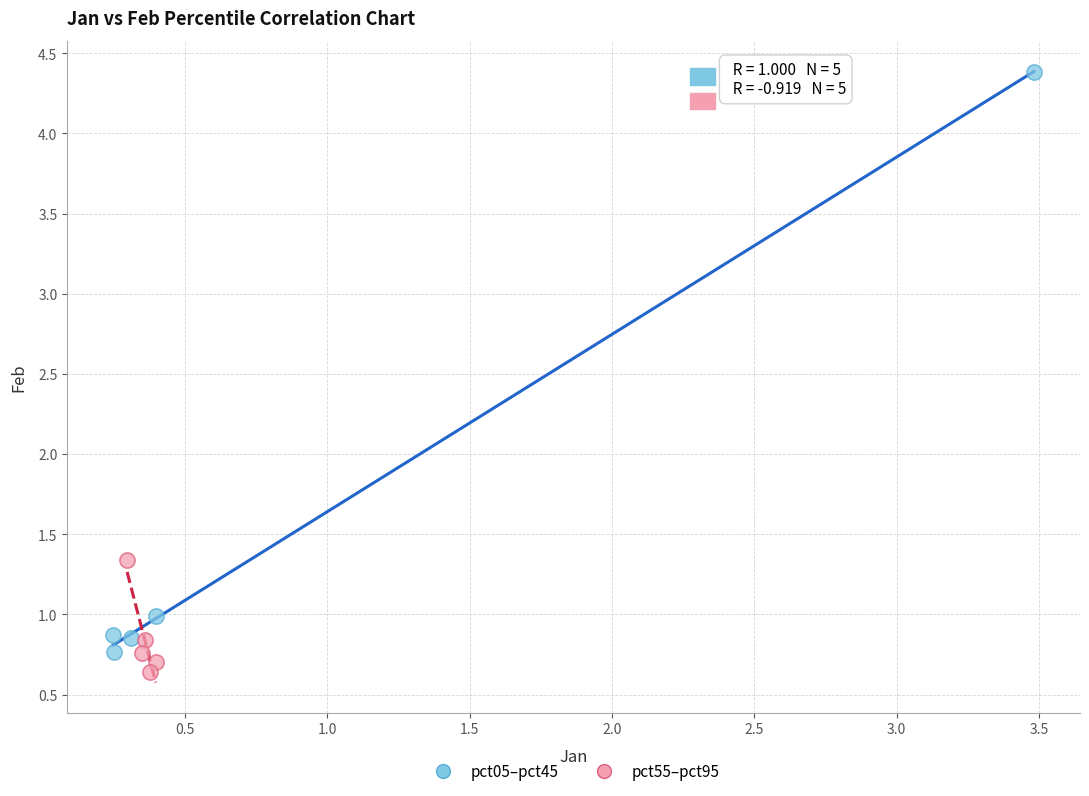

Which series has the largest Y range (max minus min)?

pct05–pct45